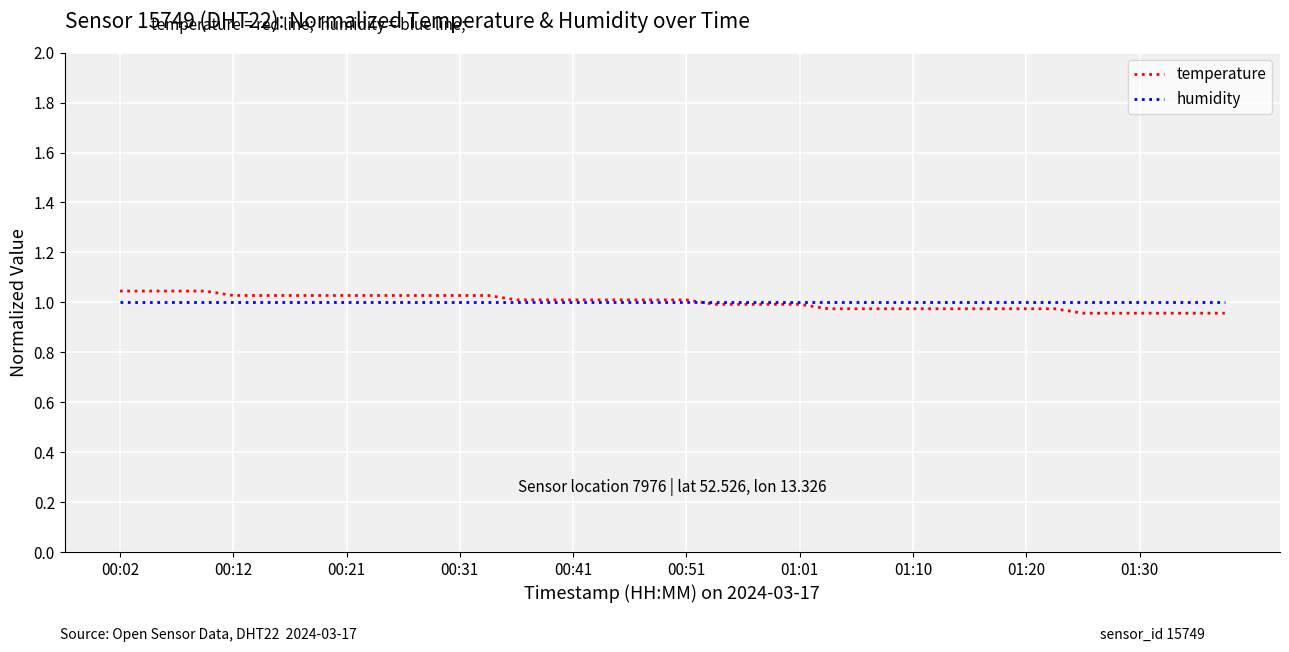

What are all the series names shown in the legend?

temperature, humidity